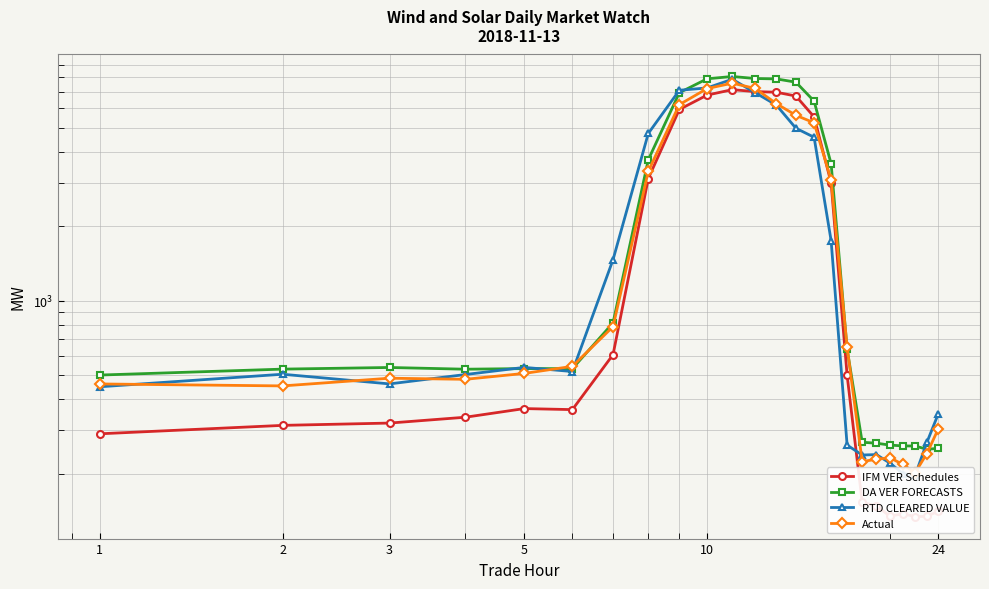

Does the chart display data point markers on the line(s)?

Yes